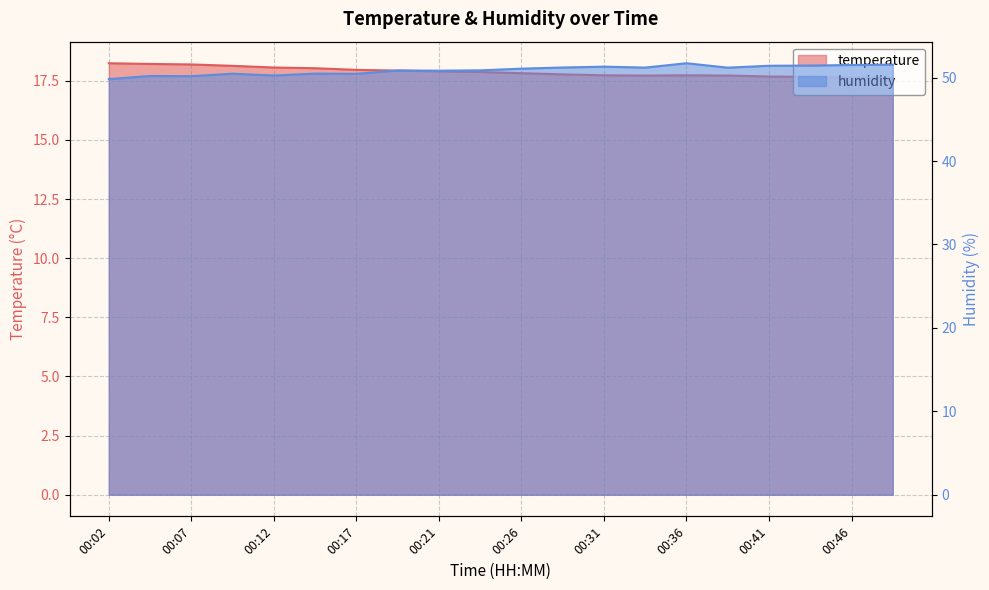

Reading left to right, transcribe all the data shown in this chart.

temperature: 18.2	18.2	18.2	18.1	18.1	18.0	18.0	17.9	17.9	17.9	17.8	17.8	17.7	17.7	17.7	17.7	17.7	17.7	17.6	17.6
humidity: 49.8	50.2	50.2	50.5	50.2	50.5	50.5	50.9	50.8	50.9	51.1	51.2	51.3	51.2	51.7	51.2	51.4	51.4	51.5	51.5